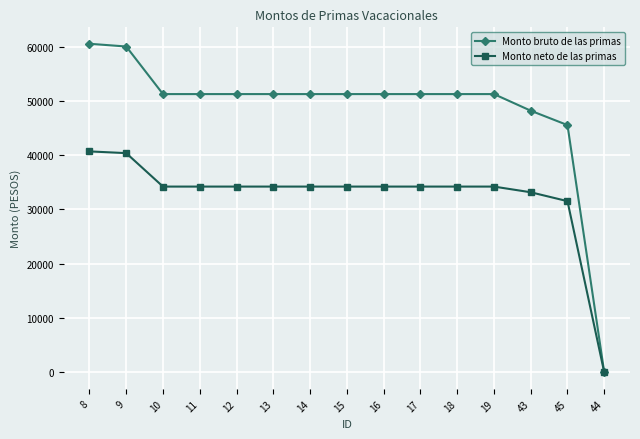

What is the difference between the Monto neto de las primas values at 45 and 19?

2682.7